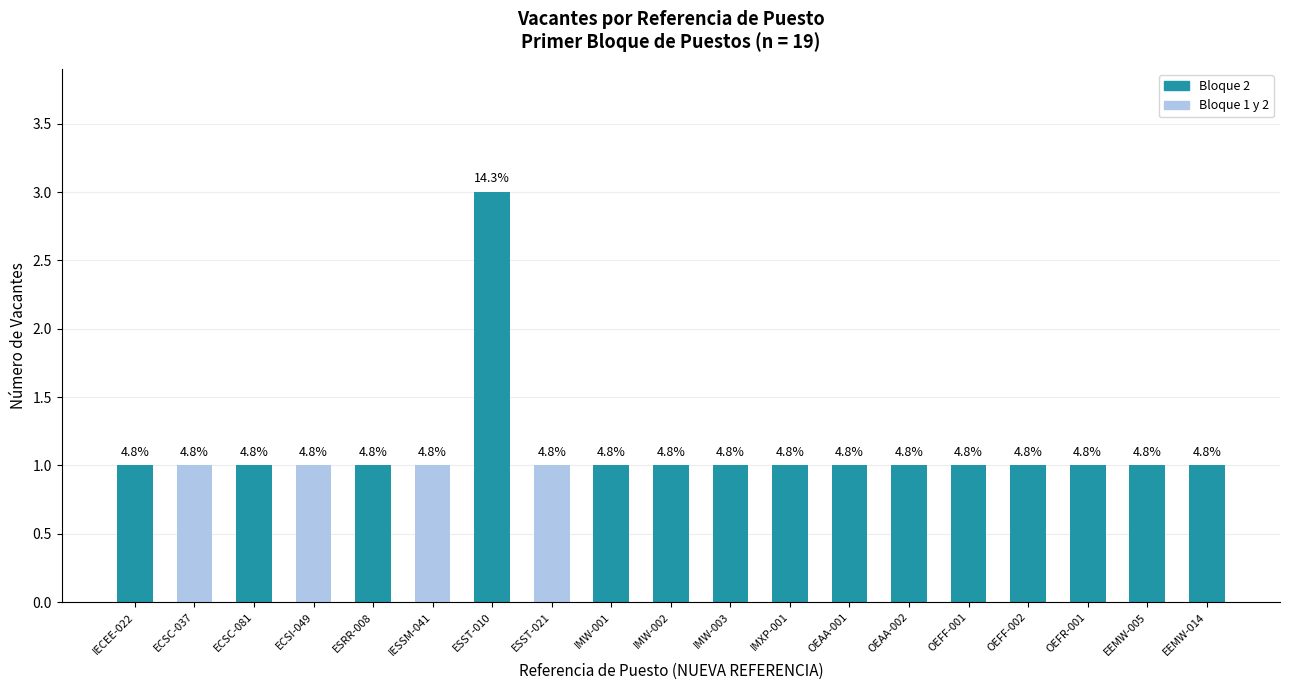

List the labels in order of value, smallest first.

IECEE-022, ECSC-037, ECSC-081, ECSI-049, ESRR-008, IESSM-041, ESST-021, IMW-001, IMW-002, IMW-003, IMXP-001, OEAA-001, OEAA-002, OEFF-001, OEFF-002, OEFR-001, EEMW-005, EEMW-014, ESST-010